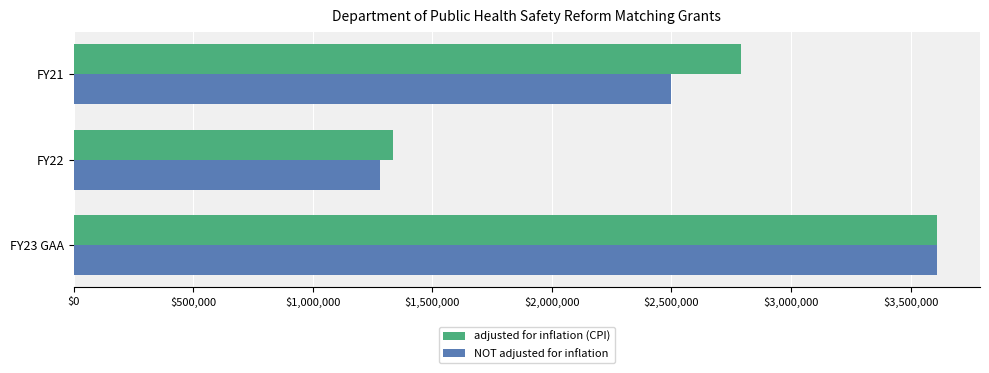

How many data points in NOT adjusted for inflation are less than 2500000?

1